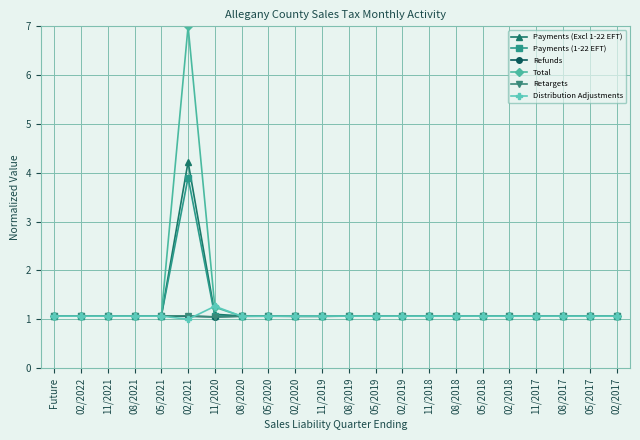

What is the value of the Retargets point at the 1st from the left?

1.1